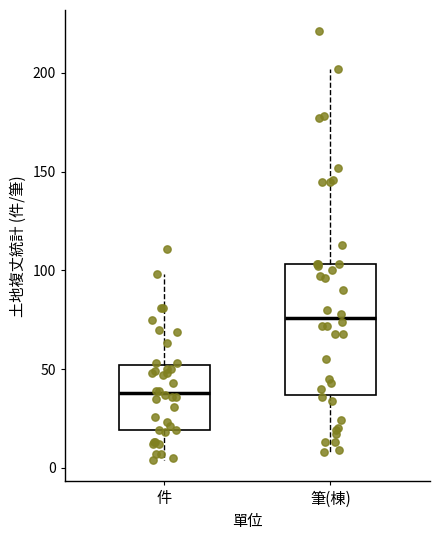

Reading left to right, transcribe this box plot: for each box, give where its median line is, the range the box spans, and where its two whiskers end, as read against the y-axis. The values are not printed on the chart, so give them approximately, as read against the axis.

件: median 40, box 20 to 50, whiskers 5 to 100
筆(棟): median 75, box 35 to 105, whiskers 10 to 200